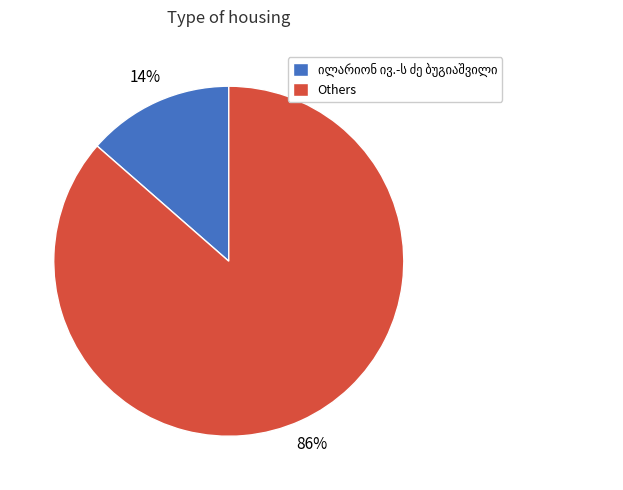

How many slices are in this pie chart?

2